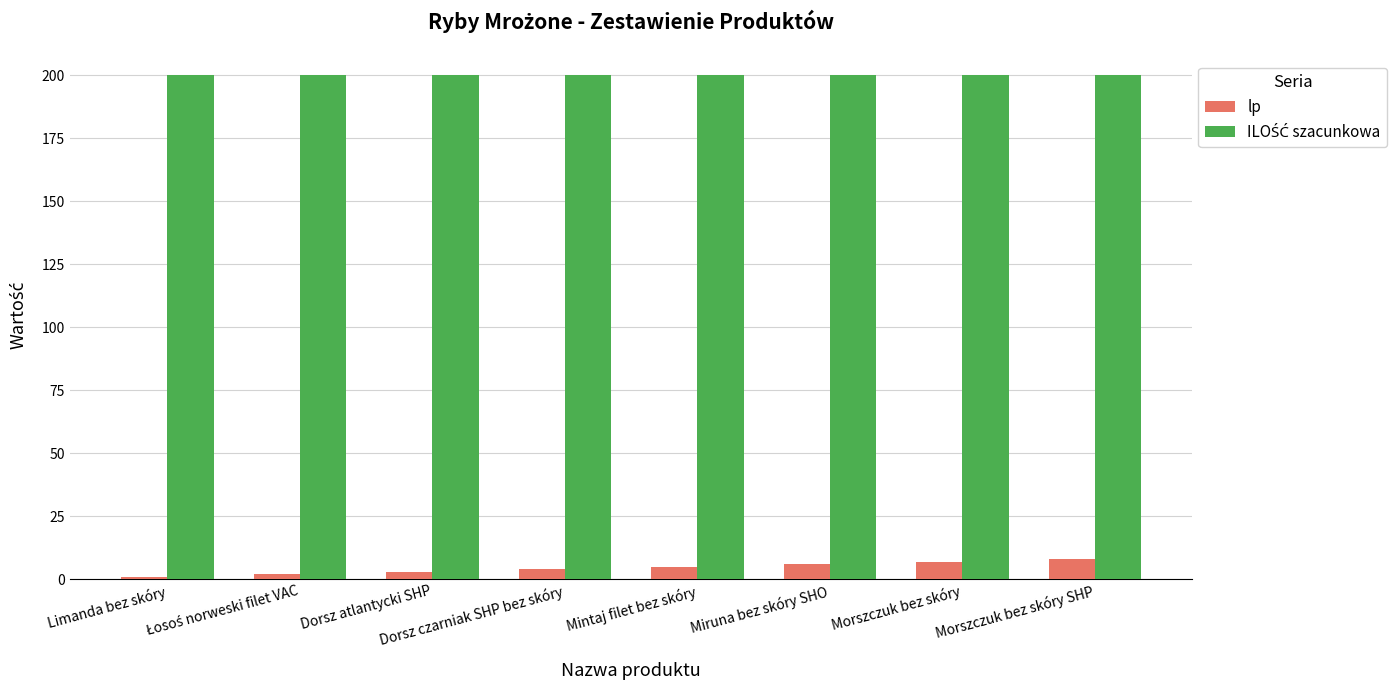

What is the difference between the highest and lowest values at Morszczuk bez skóry?

193